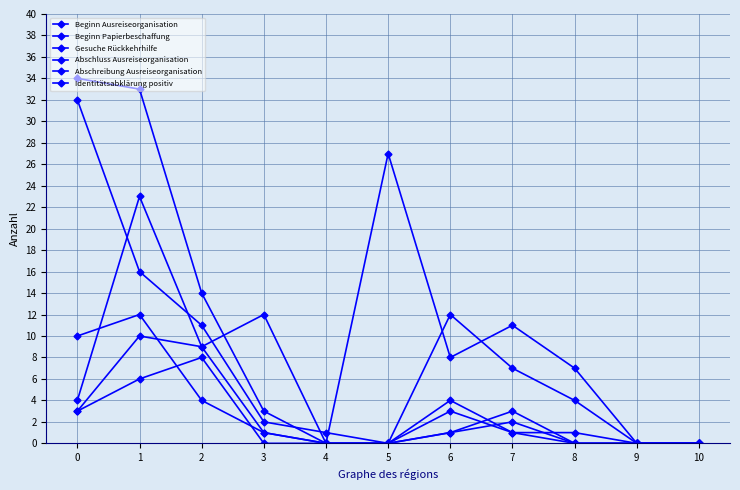

Is the value of Beginn Papierbeschaffung at 9 greater than the value of Abschreibung Ausreiseorganisation at 1?

No